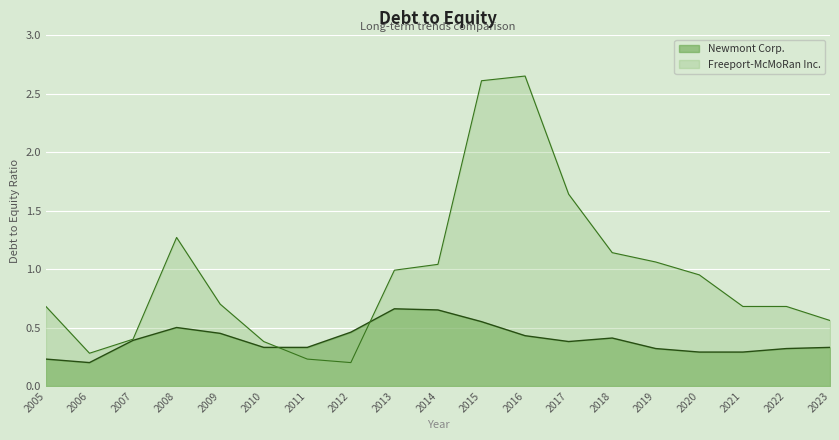

Is it true that Freeport-McMoRan Inc. equals 1.6 at 2020?

False